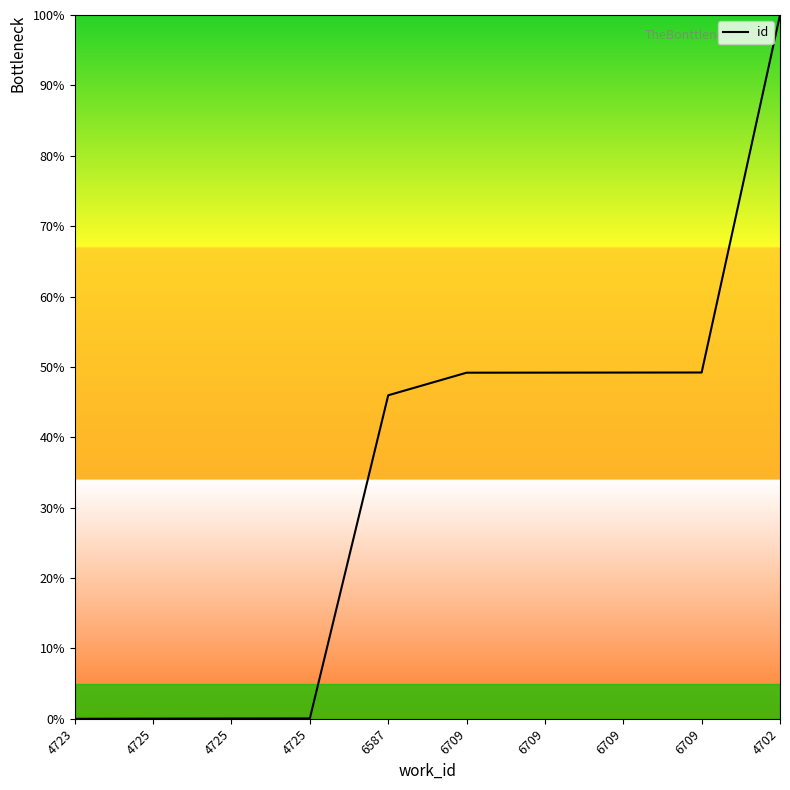

Does the chart display data point markers on the line(s)?

No